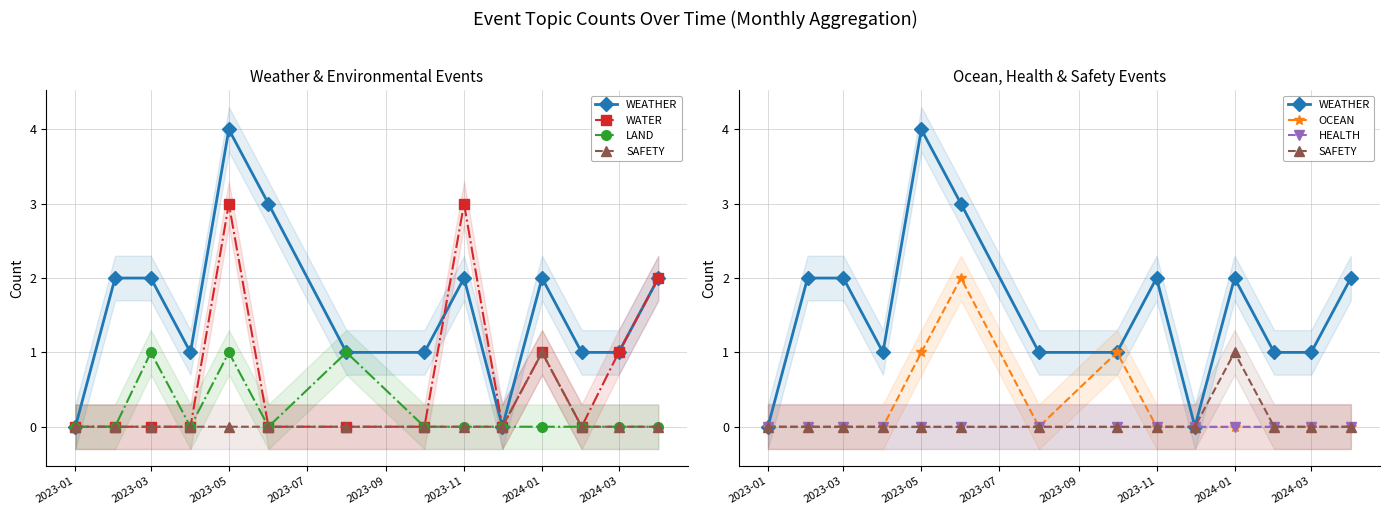

Which category has the lowest value in the WATER series?

2023-01